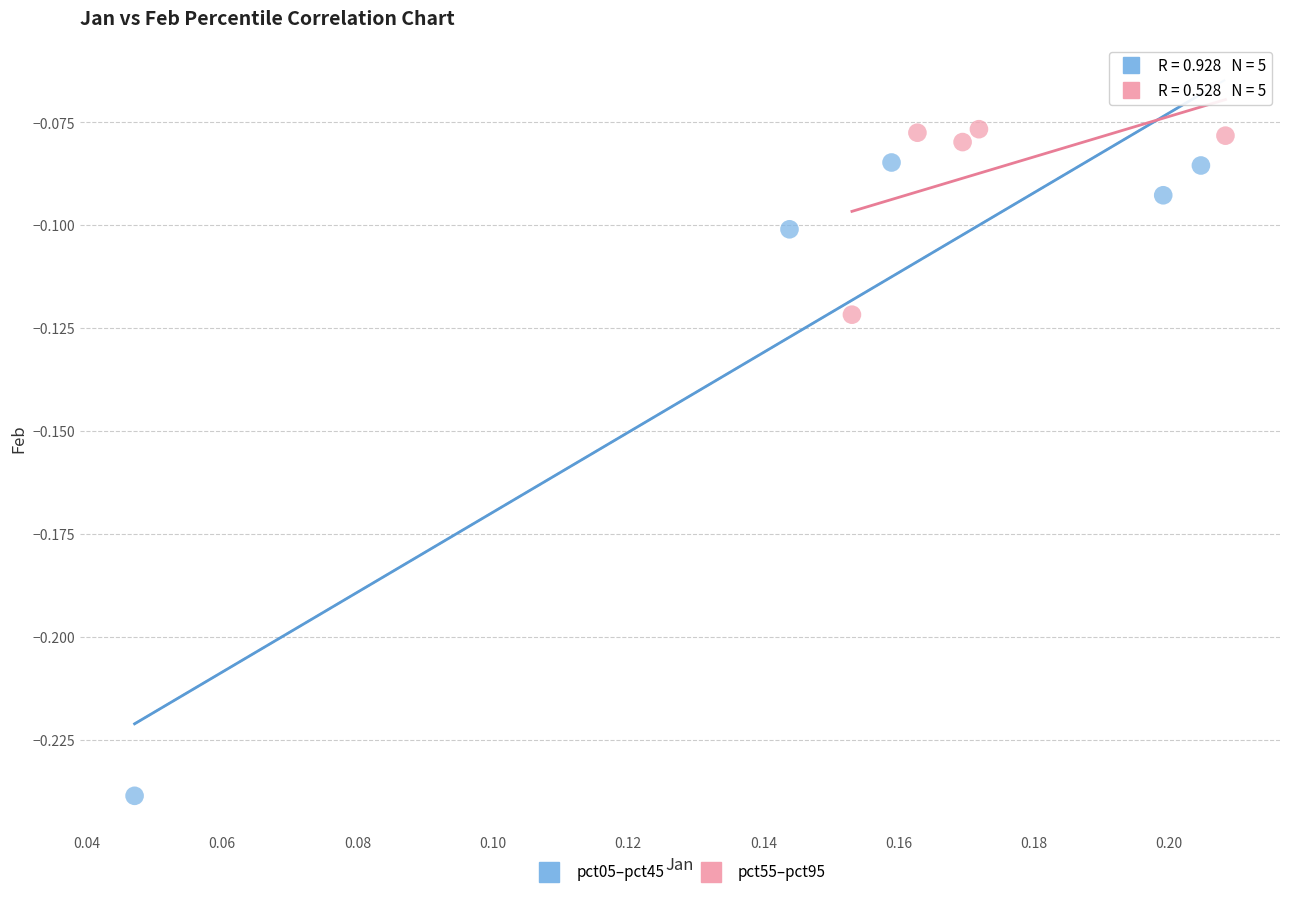

Which series reaches the minimum Y coordinate?

pct05–pct45